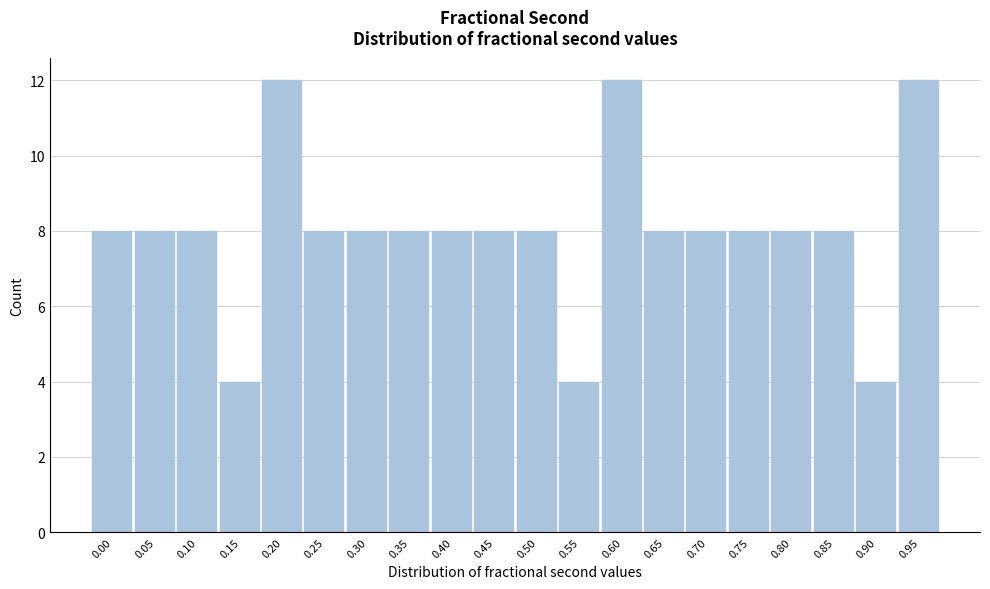

Reading right to left, list all the values displayed in this chart.

12	4	8	8	8	8	8	12	4	8	8	8	8	8	8	12	4	8	8	8